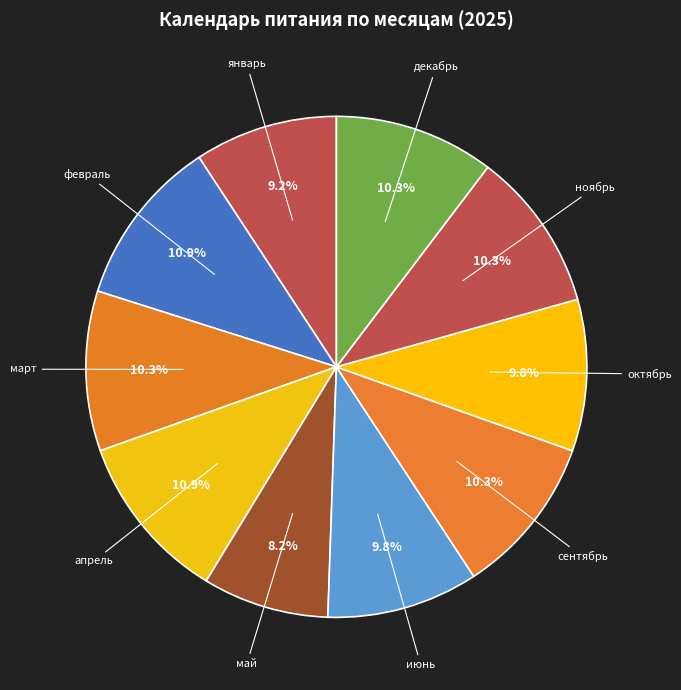

Is it true that ноябрь is 21% of the pie?

False